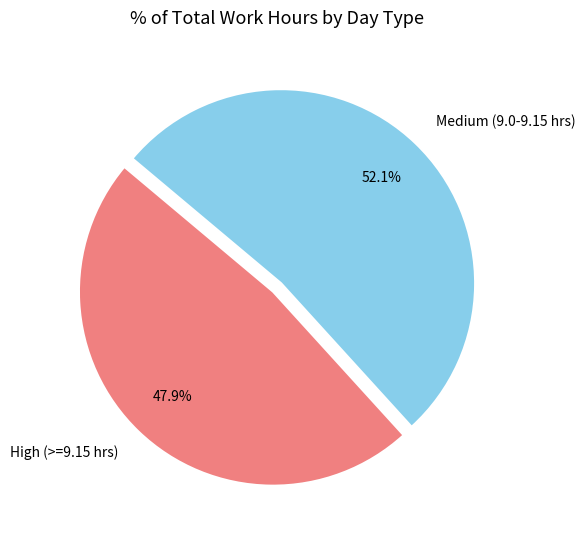

How much of the chart is everything except Medium (9.0-9.15 hrs)?

47.9%